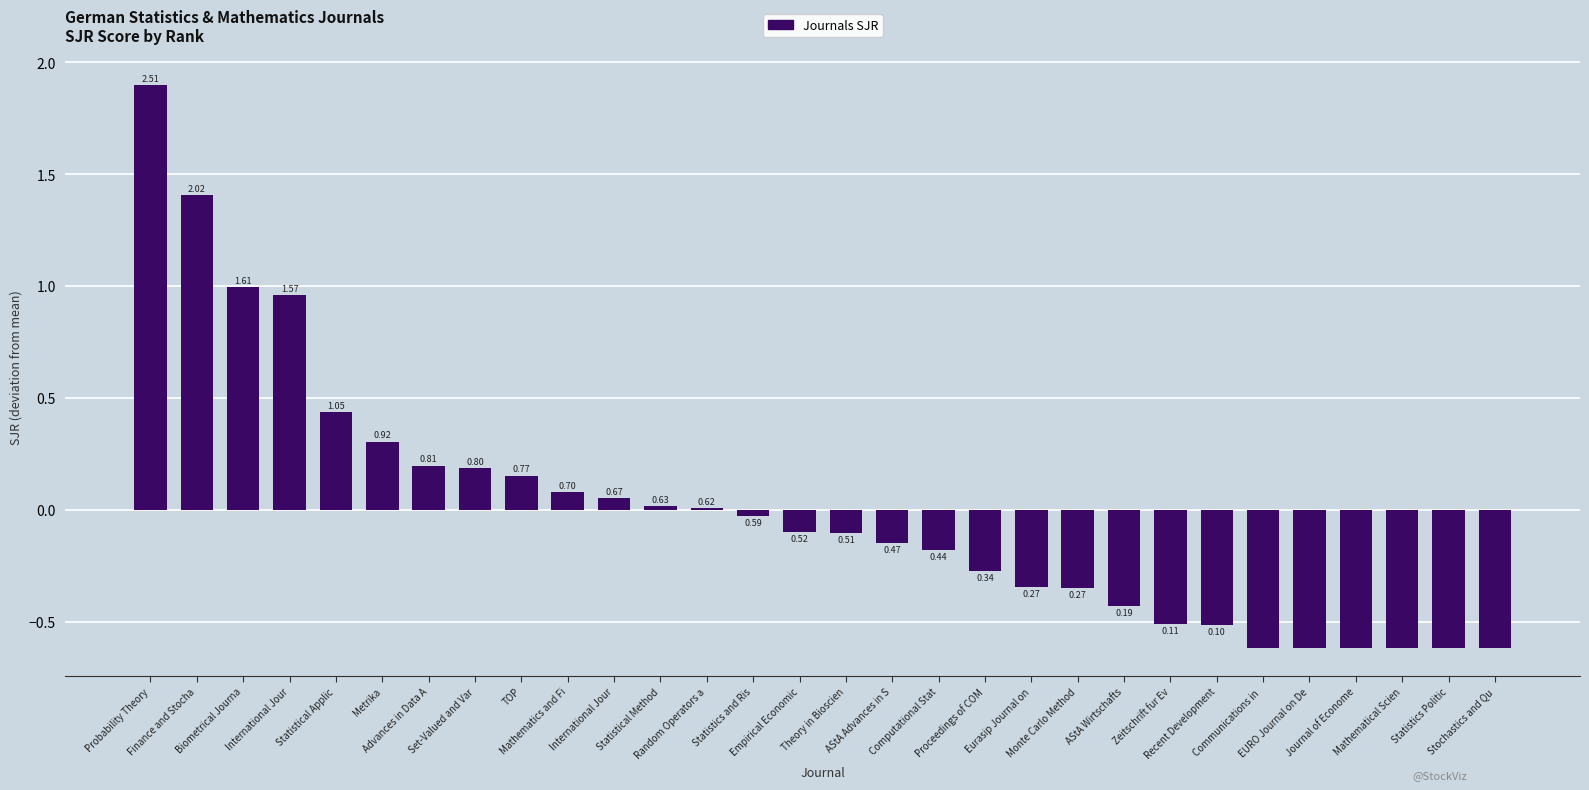

Reading left to right, list all the values displayed in this chart.

1.9	1.4	1.0	1.0	0.4	0.3	0.2	0.2	0.2	0.1	0.1	0.0	0.0	-0.0	-0.1	-0.1	-0.1	-0.2	-0.3	-0.3	-0.3	-0.4	-0.5	-0.5	-0.6	-0.6	-0.6	-0.6	-0.6	-0.6